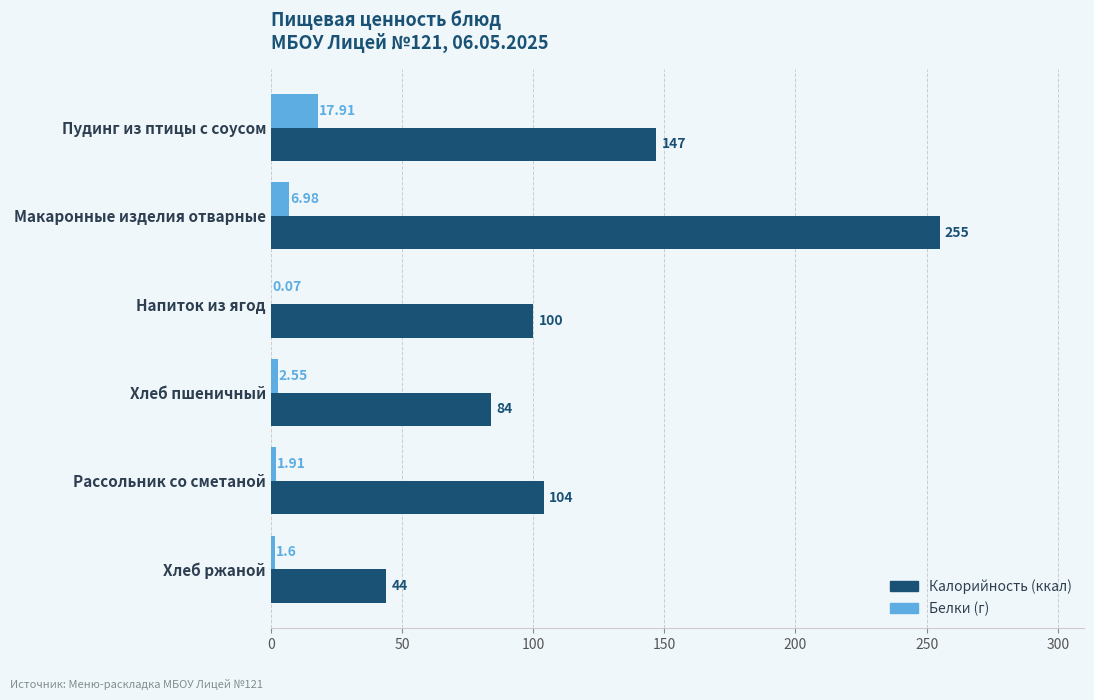

Which category has the highest value across all series?

Макаронные изделия отварные